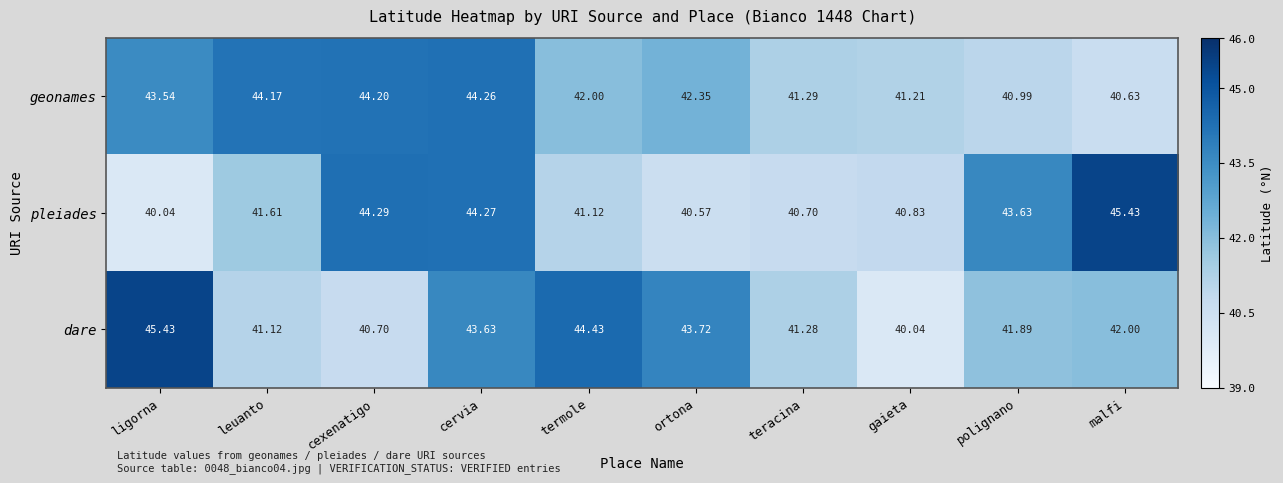

At which label does dare reach its minimum?

gaieta